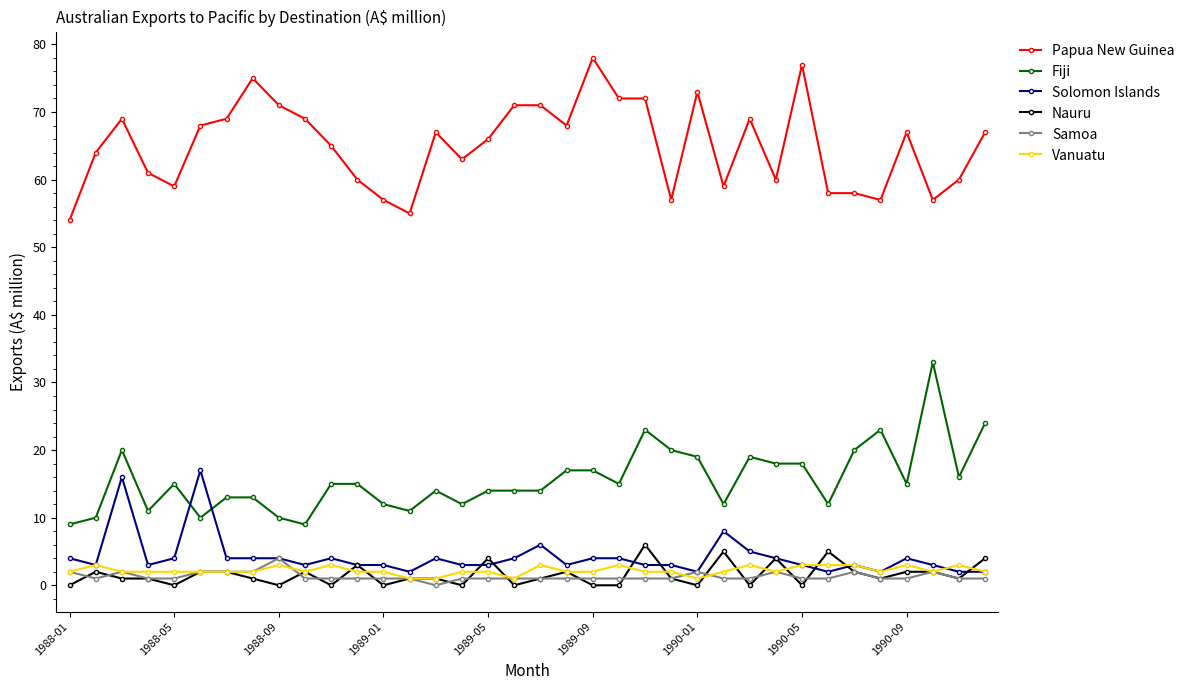

Does the chart display data point markers on the line(s)?

Yes